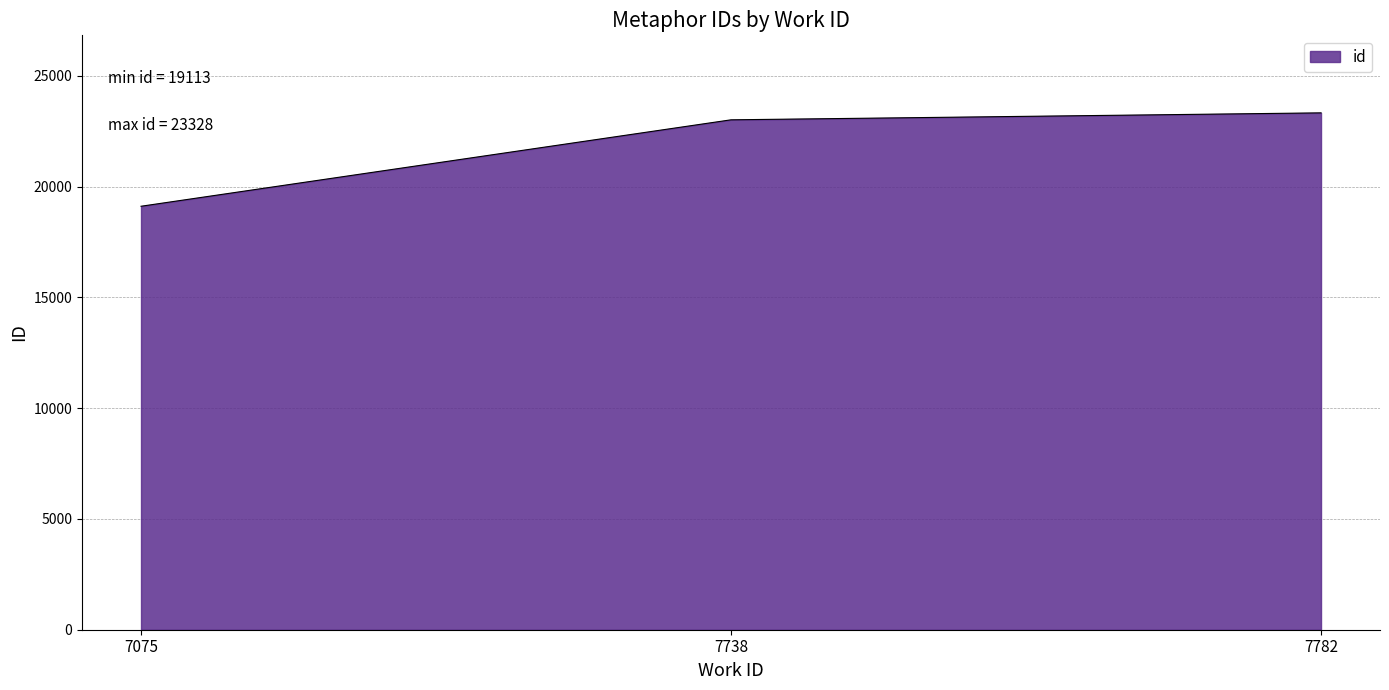

What is the greatest value displayed?

23328